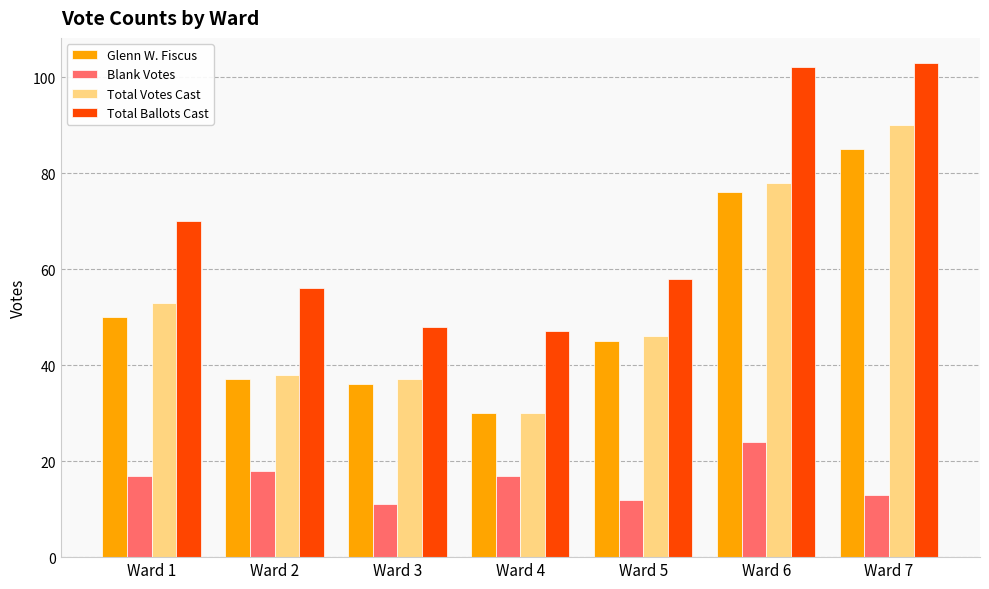

What is the total value across all series at Ward 1?

190